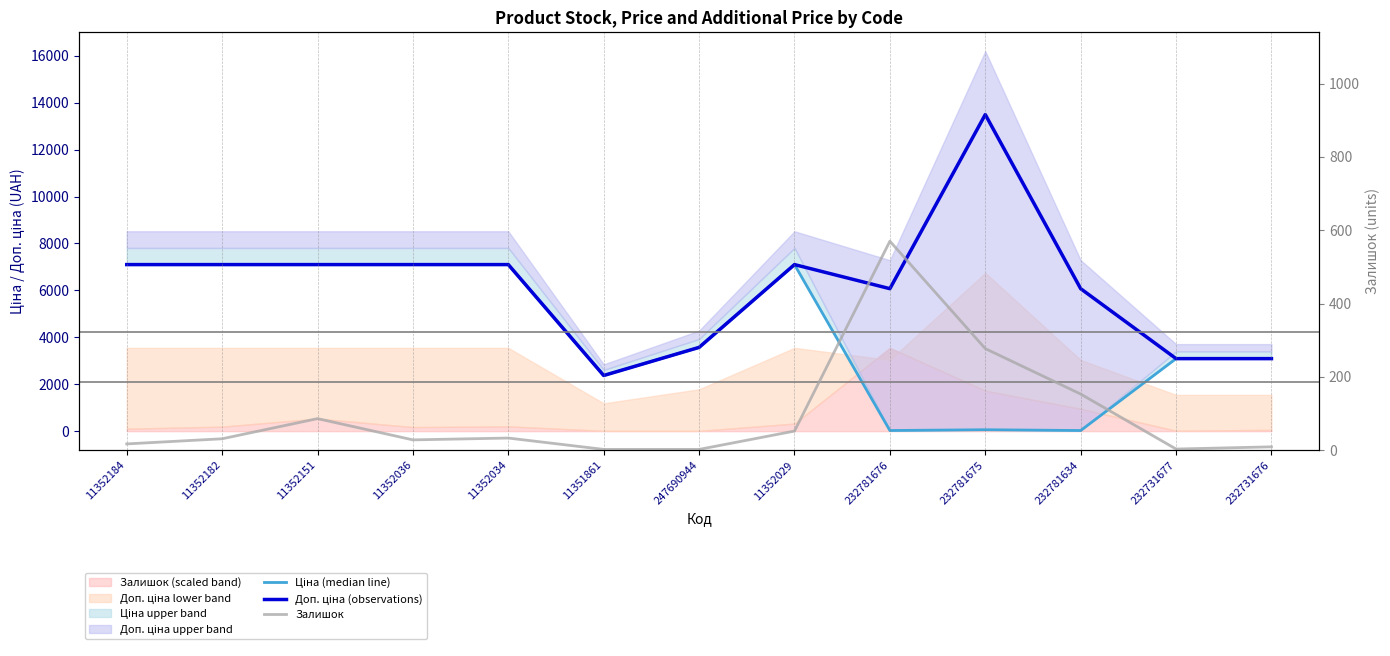

Reading right to left, transcribe all the data shown in this chart.

Ціна (median line): 232731676=3091.2	232731677=3091.2	232781634=27.0	232781675=60.0	232781676=27.0	11352029=7098.8	247690944=3569.6	11351861=2372.4	11352034=7098.8	11352036=7098.8	11352151=7098.8	11352182=7098.8	11352184=7098.8
Доп. ціна (observations): 232731676=3091.0	232731677=3091.0	232781634=6072.0	232781675=13493.2	232781676=6072.0	11352029=7098.8	247690944=3569.6	11351861=2372.0	11352034=7098.8	11352036=7098.8	11352151=7098.8	11352182=7098.8	11352184=7098.8
Залишок: 232731676=9.0	232731677=3.0	232781634=153.0	232781675=277.0	232781676=570.0	11352029=52.0	247690944=2.0	11351861=2.0	11352034=33.0	11352036=28.0	11352151=86.0	11352182=31.0	11352184=17.0